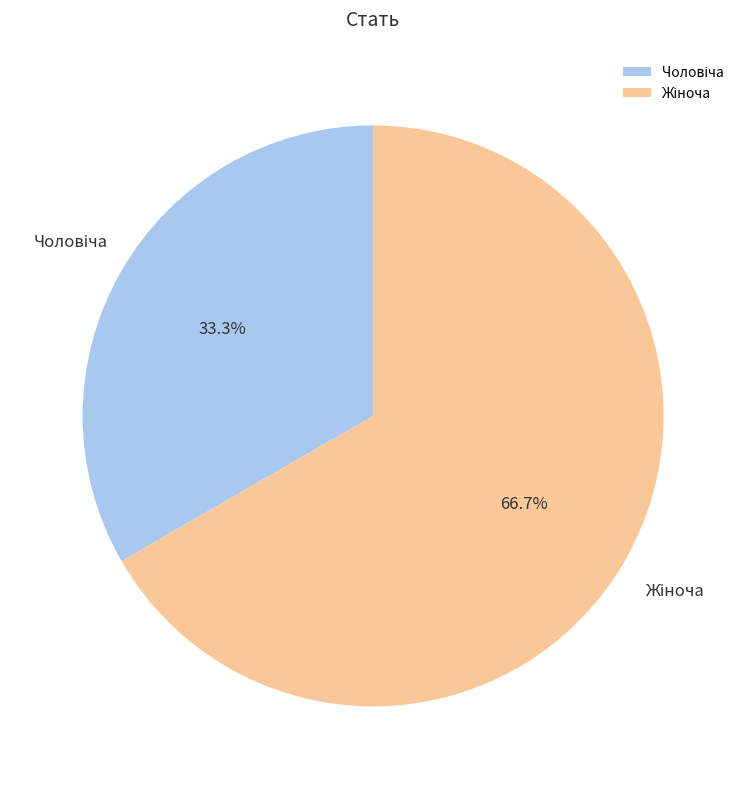

How many slices are in this pie chart?

2